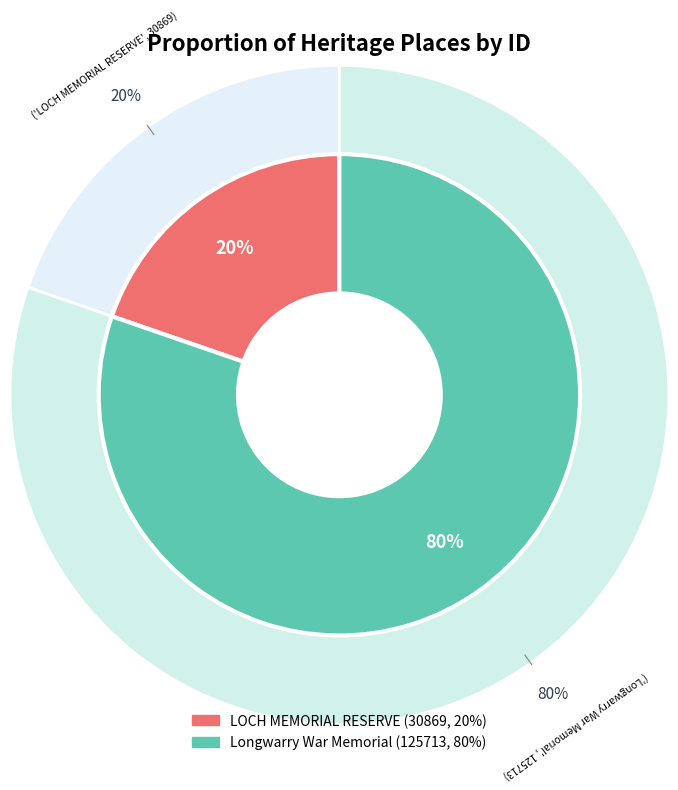

Between Longwarry War Memorial and LOCH MEMORIAL RESERVE, which is larger?

Longwarry War Memorial